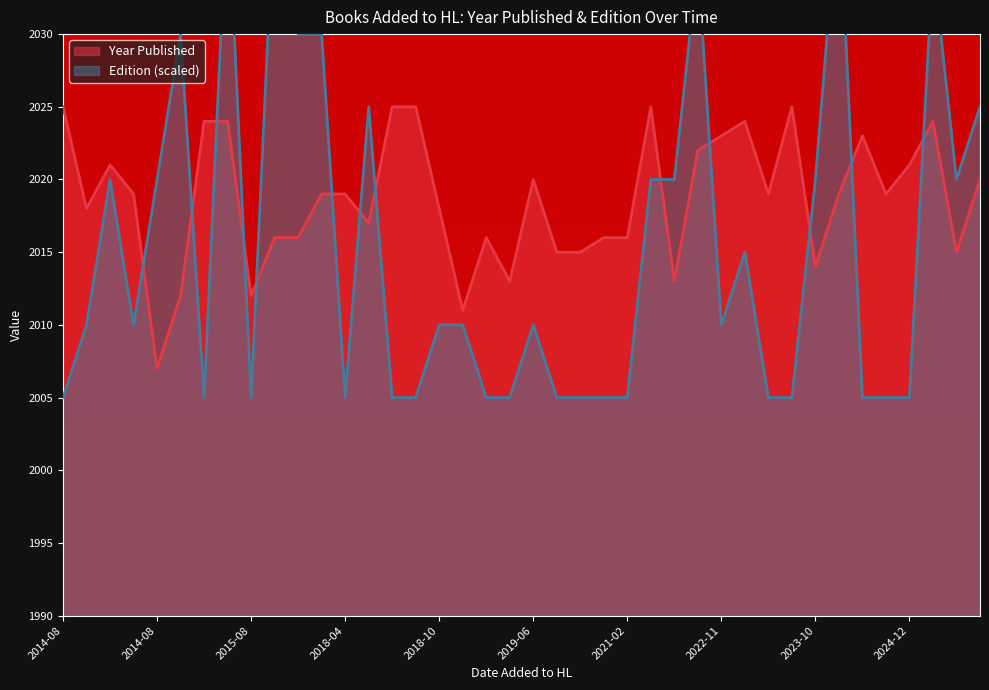

What is the label of the 20th point from the right?

2019-06